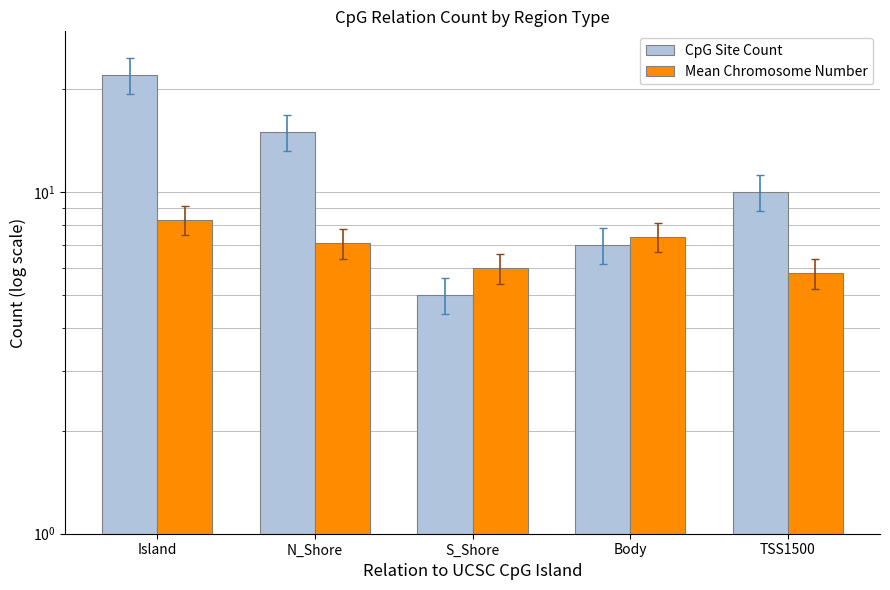

How many bars are there in total?

10